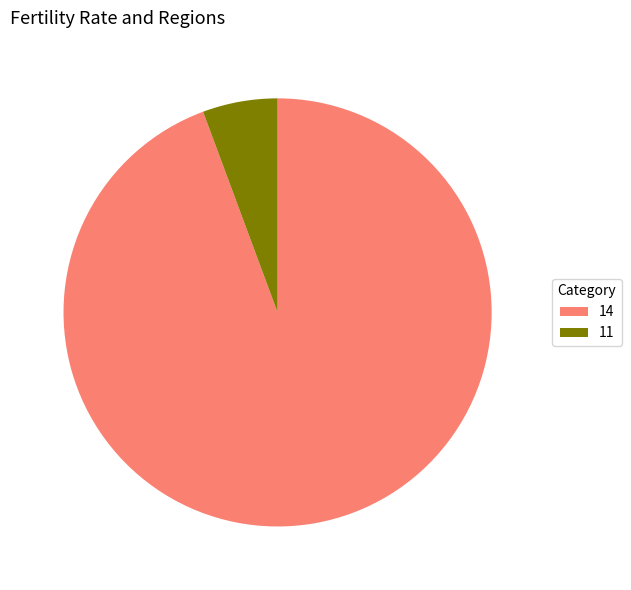

Which has a higher value, 11 or 14?

14